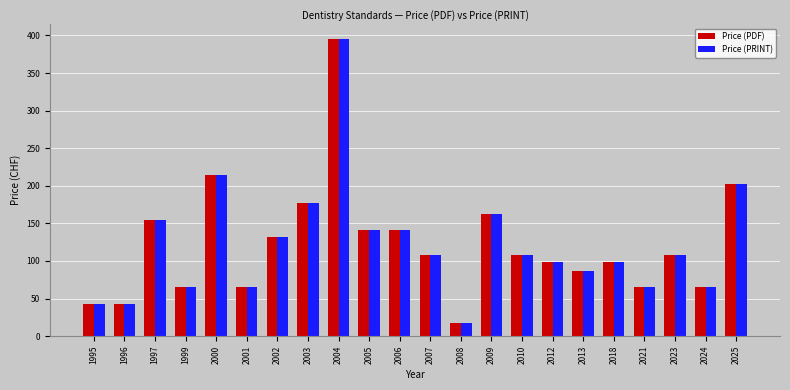

Are the bars grouped side by side (vs. stacked)?

Yes